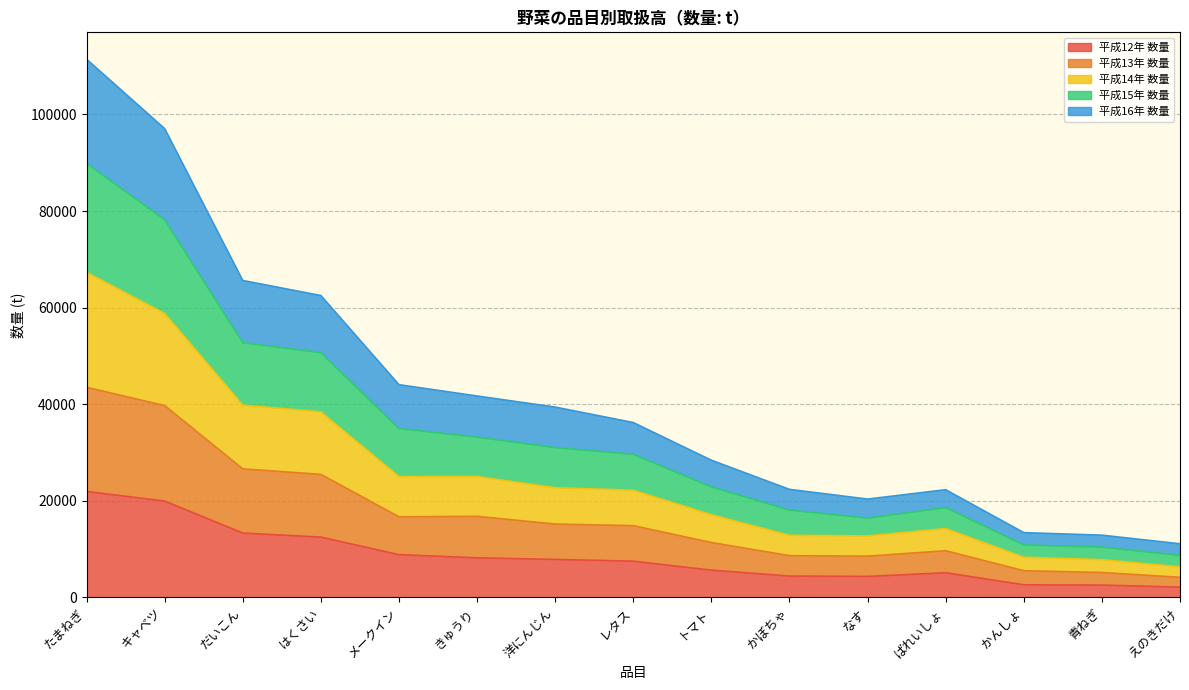

True or false: 平成12年 数量 and 平成15年 数量 intersect in this chart.

False